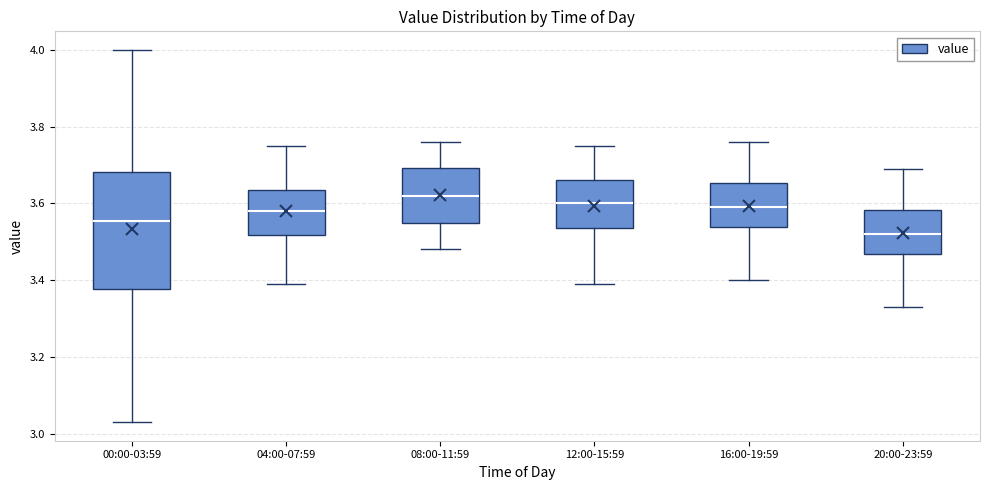

Where does the upper whisker of the box for 04:00-07:59 end on the y-axis? The values are not printed on the chart, so give them approximately, as read against the axis.

3.76